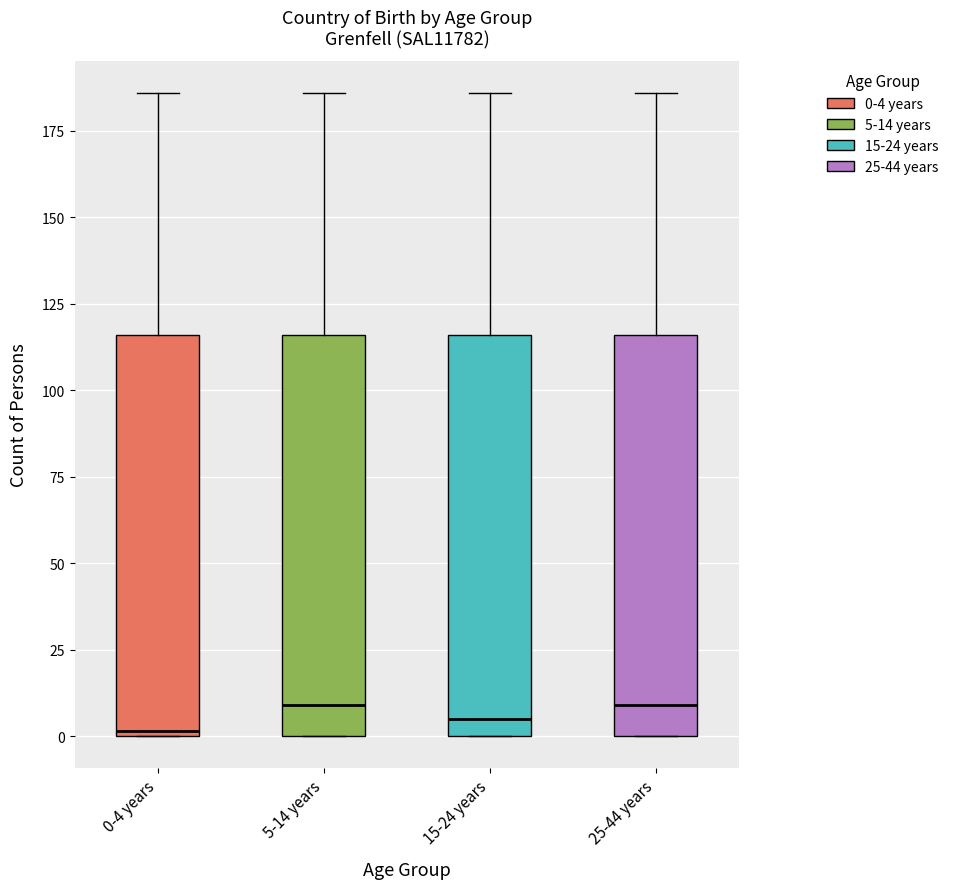

Reading left to right, transcribe this box plot: for each box, give where its median line is, the range the box spans, and where its two whiskers end, as read against the y-axis. The values are not printed on the chart, so give them approximately, as read against the axis.

0-4 years: median 0, box 0 to 115, whiskers 0 to 185
5-14 years: median 10, box 0 to 115, whiskers 0 to 185
15-24 years: median 5, box 0 to 115, whiskers 0 to 185
25-44 years: median 10, box 0 to 115, whiskers 0 to 185